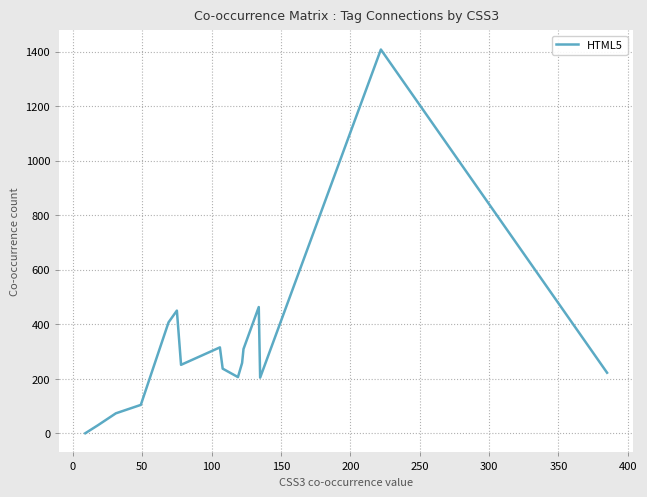

What is the difference between the maximum and minimum values?

1408